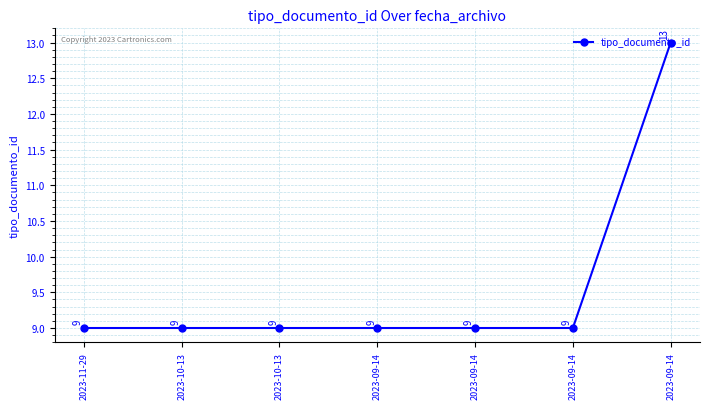

Does the chart have visible grid lines?

Yes